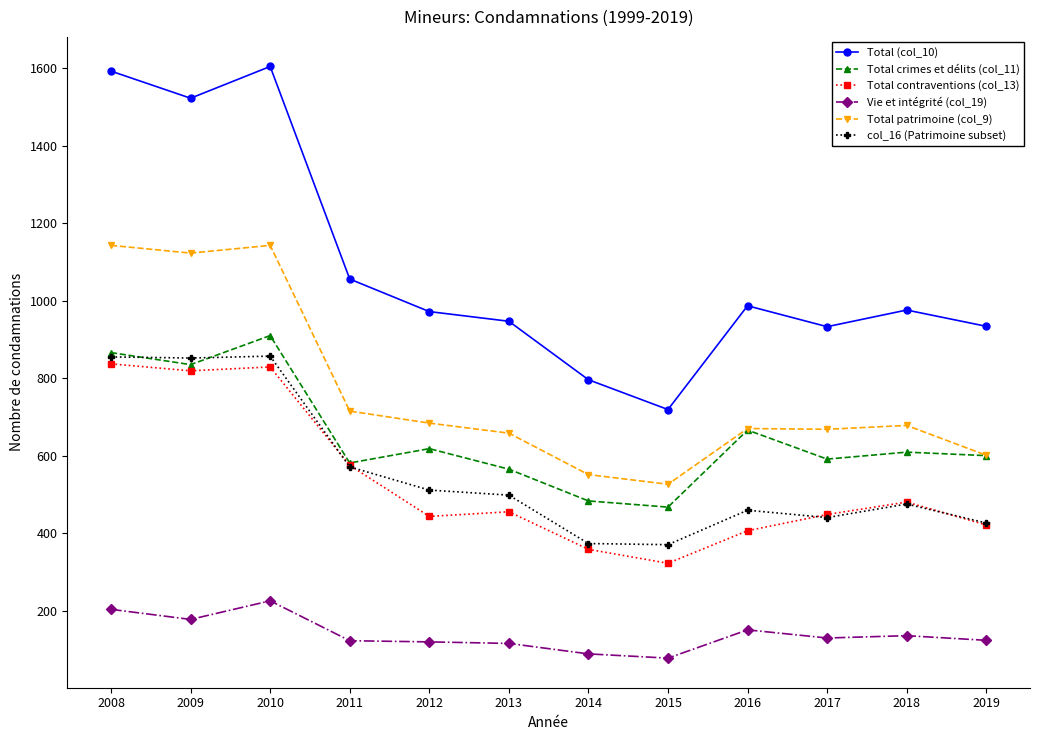

Count the number of categories in the chart.

12